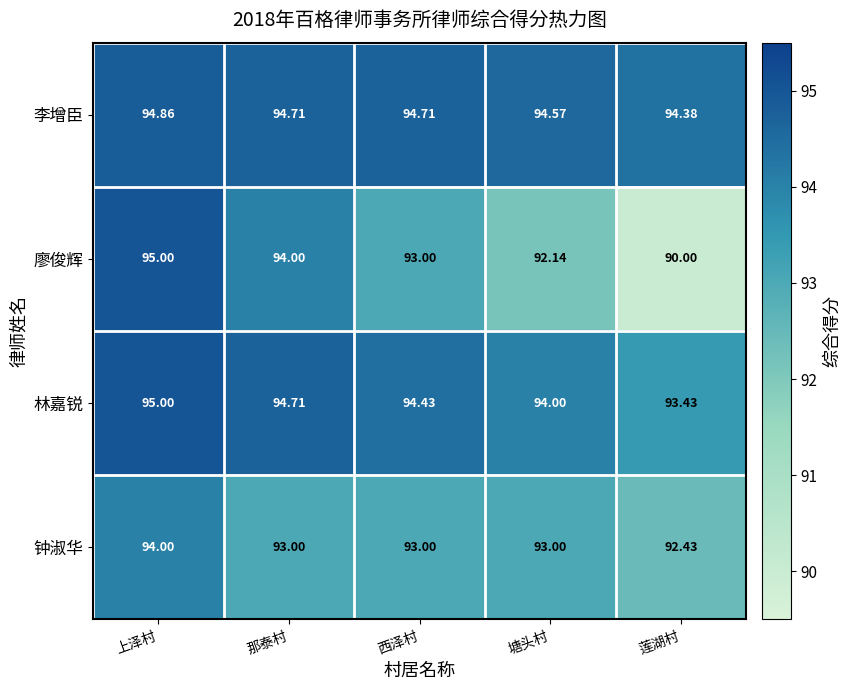

At which label does 李增臣 reach its minimum?

莲湖村